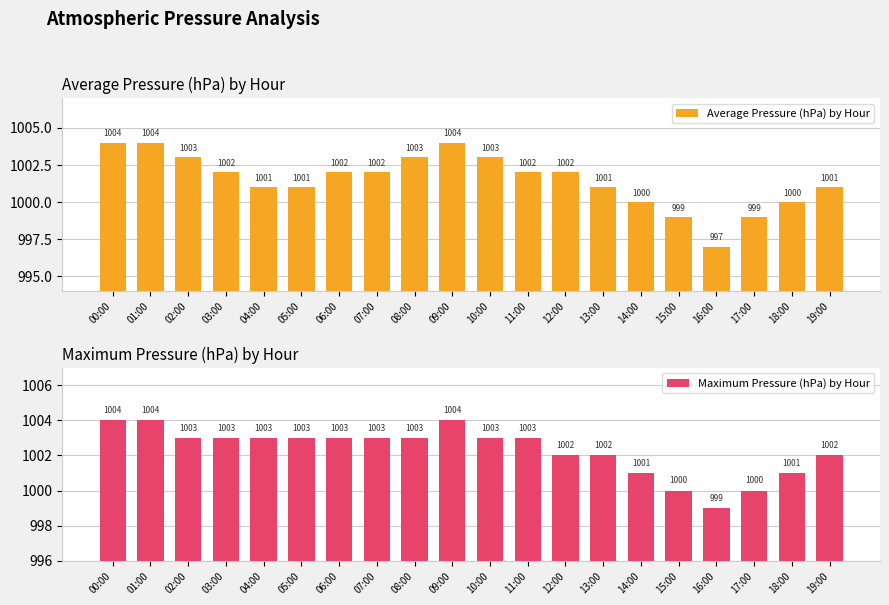

What is the total value across all series at 19:00?

2003